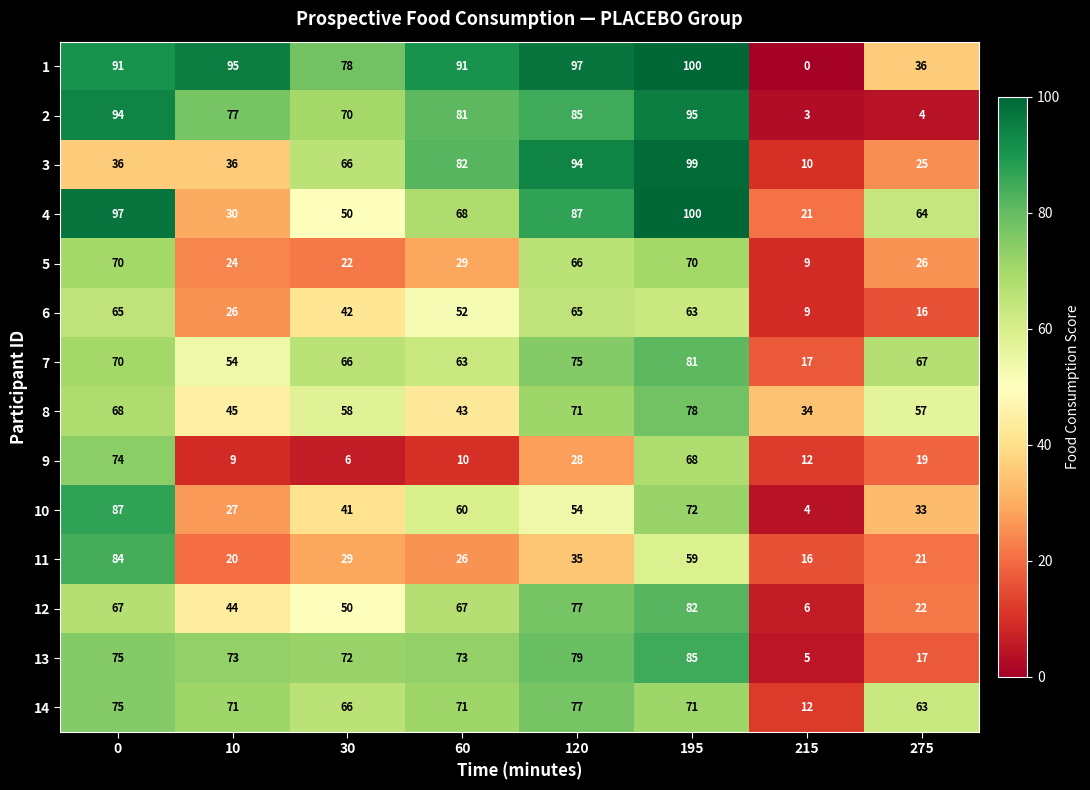

True or false: 5 has a value of 24 at 10.

True